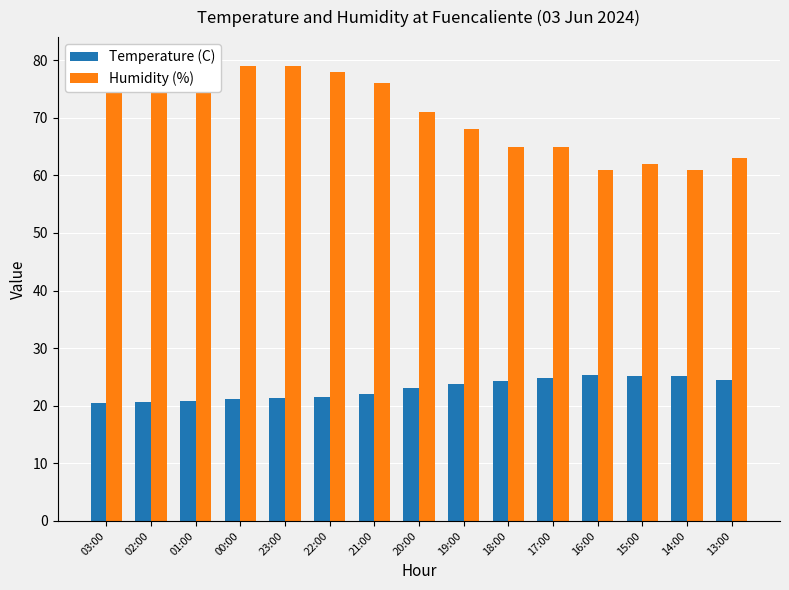

Between 22:00 and 17:00, which series saw the biggest shift?

Humidity (%)